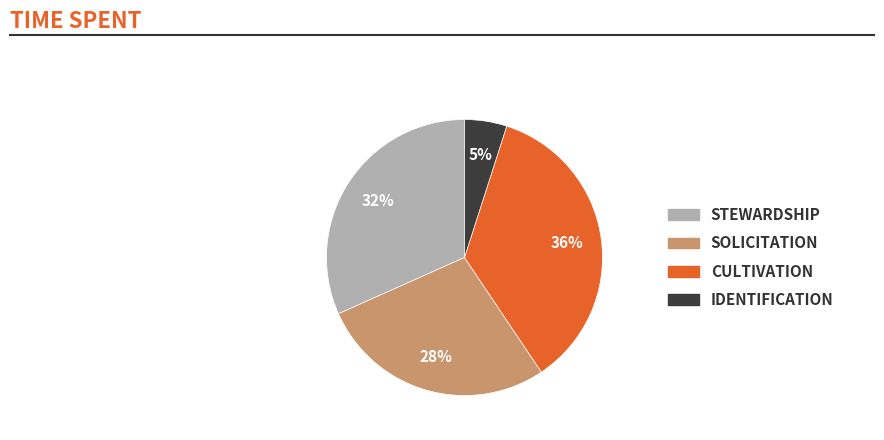

Is there a majority slice in this chart?

No